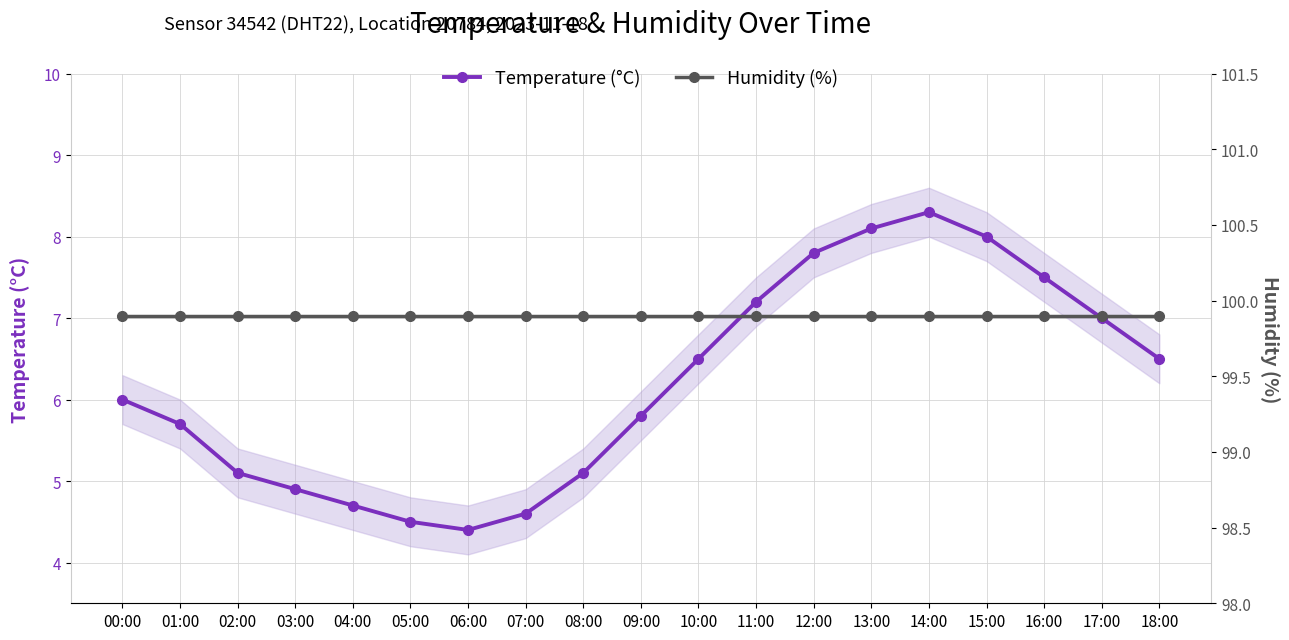

What is the sum of the Temperature (°C) values at 09:00 and 14:00?

14.1